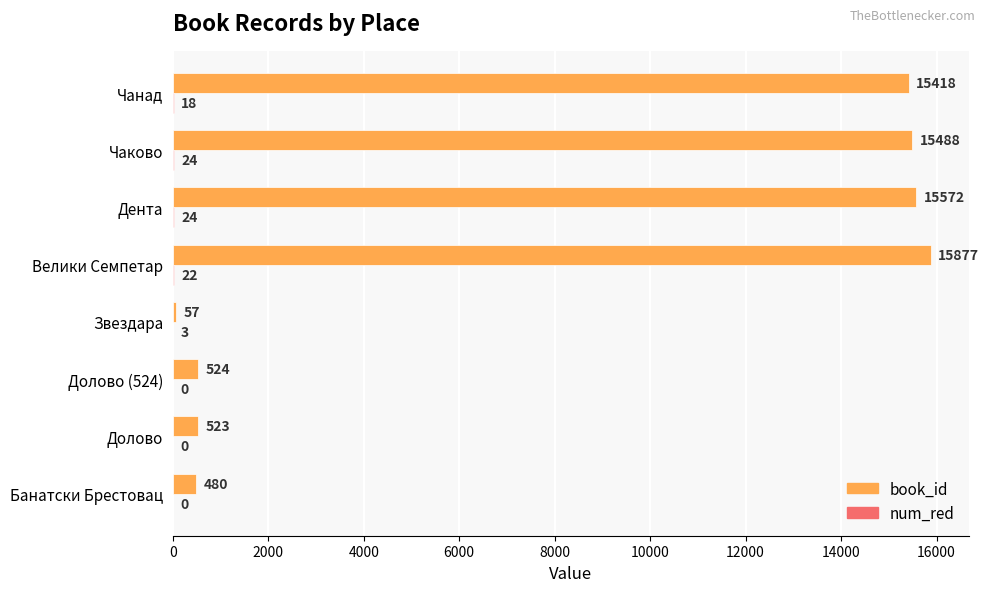

Where is book_id nearest to the value 7967?

Долово (524)